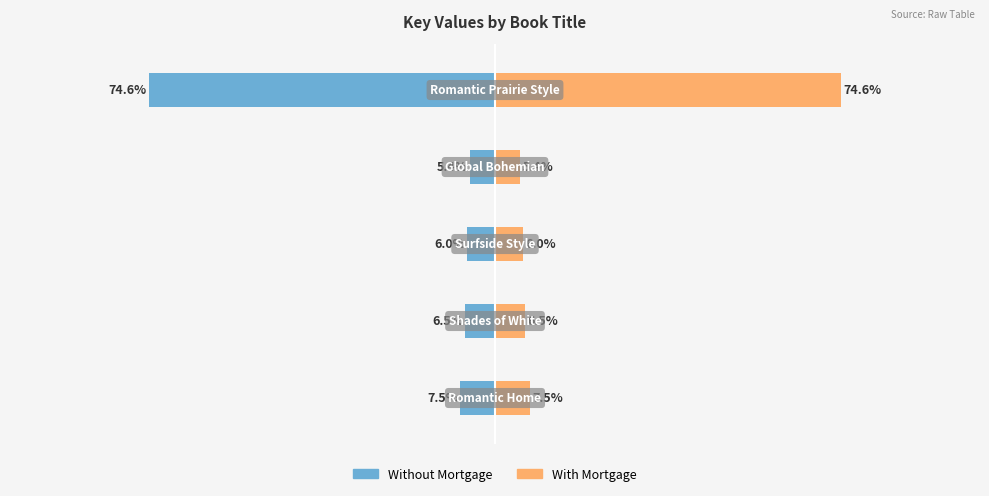

Where does the Key (Blue) series first go above -6?

2